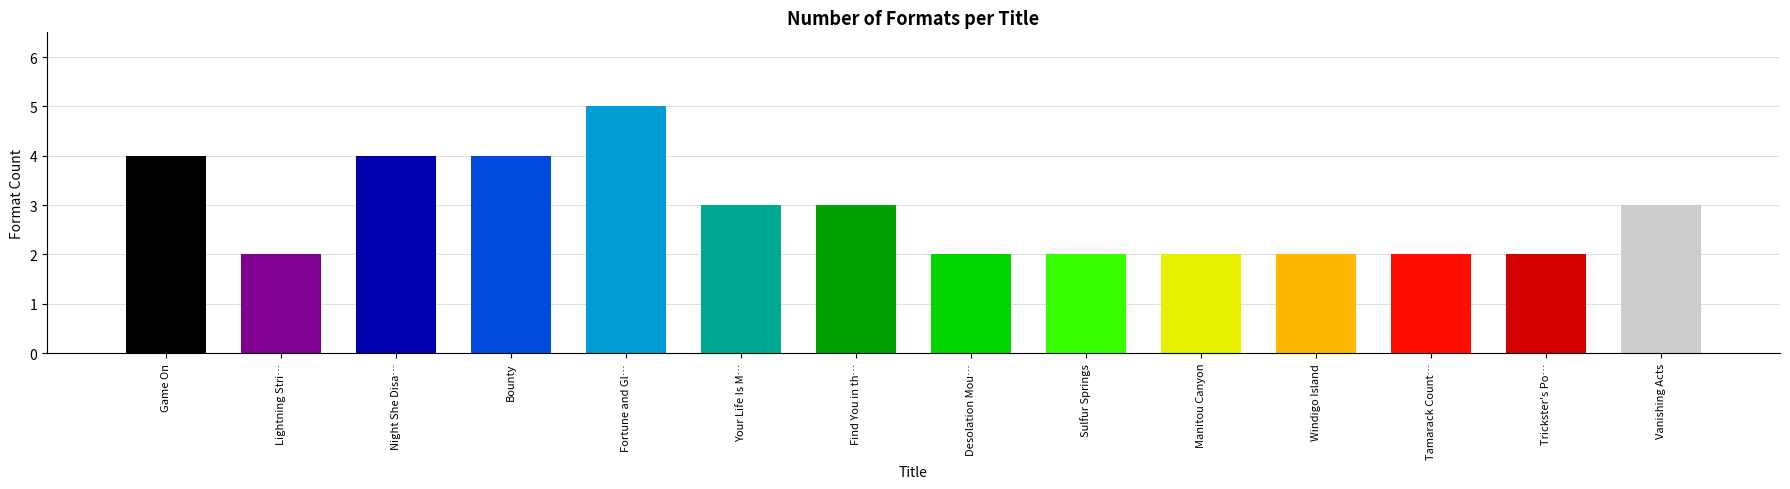

What position from the right is Tamarack Count…?

3